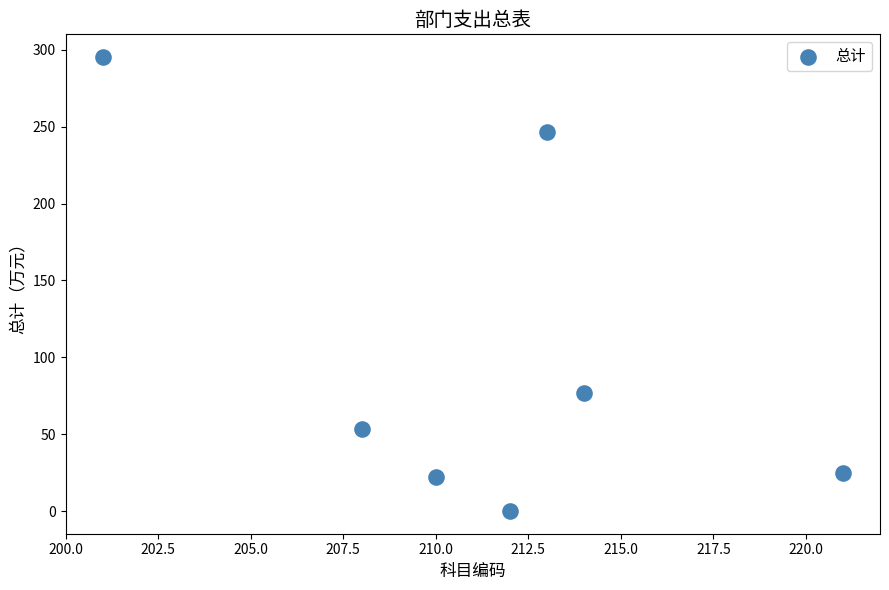

What Y value in the scatter plot is closest to 147?

76.9